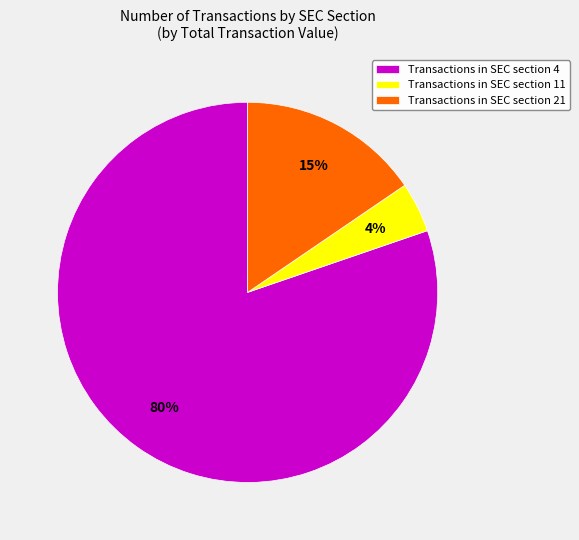

What is the ratio of the value at Transactions in SEC section 11 to the value at Transactions in SEC section 21?

0.3